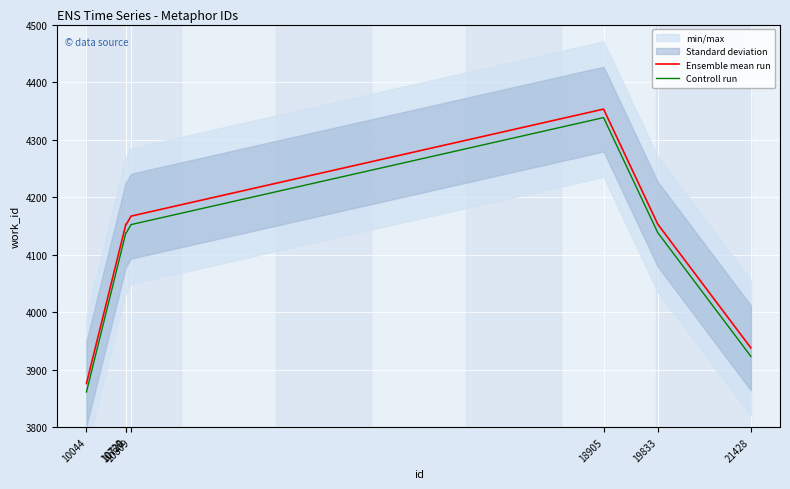

Is it true that Controll run equals 1579.9 at 10809?

False